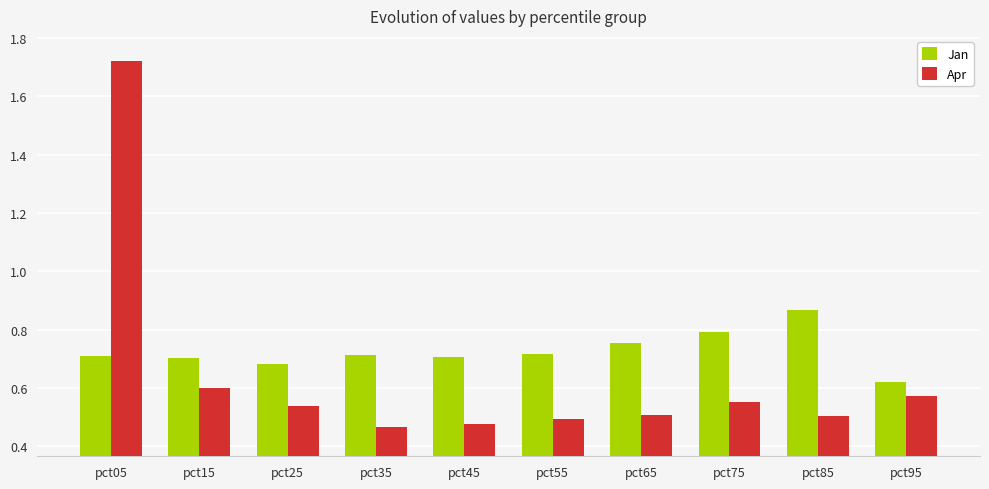

What is the difference between the Apr values at pct45 and pct15?

0.1